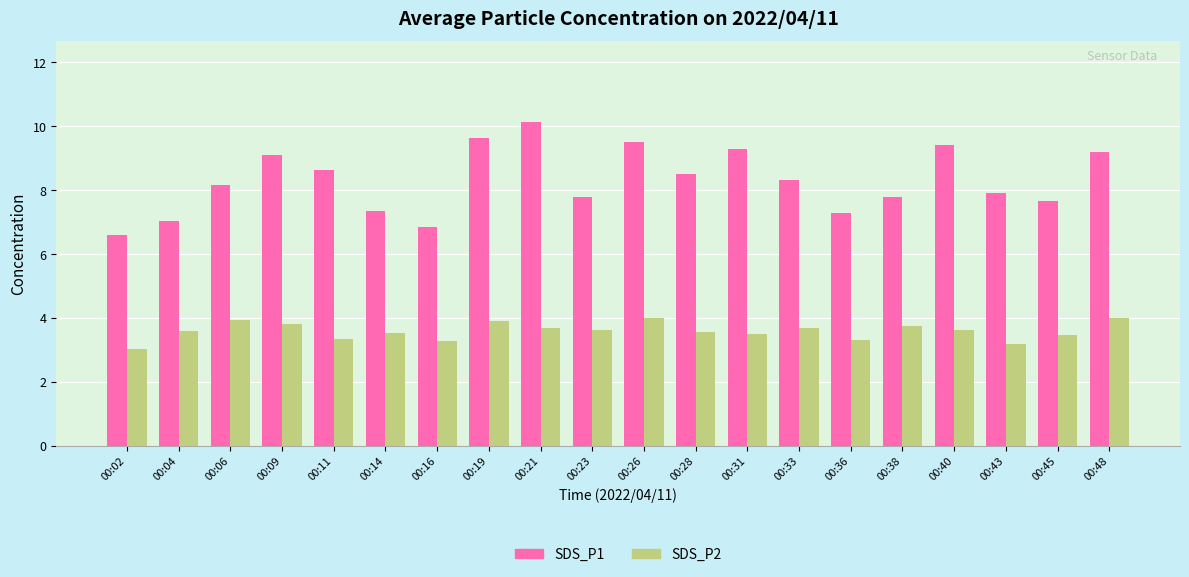

Which series has the largest total across all categories?

SDS_P1